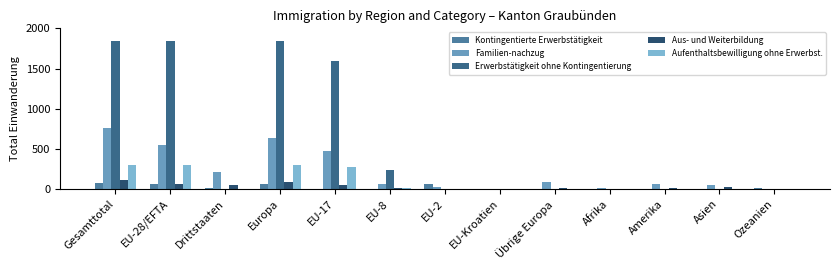

Reading right to left, extract all data points from this chart.

Kontingentierte Erwerbstätigkeit: Ozeanien=7	Asien=2	Amerika=0	Afrika=3	Übrige Europa=0	EU-Kroatien=0	EU-2=63	EU-8=2	EU-17=0	Europa=68	Drittstaaten=12	EU-28/EFTA=65	Gesamttotal=77
Familien-nachzug: Ozeanien=2	Asien=50	Amerika=60	Afrika=14	Übrige Europa=85	EU-Kroatien=1	EU-2=19	EU-8=64	EU-17=467	Europa=637	Drittstaaten=211	EU-28/EFTA=552	Gesamttotal=763
Erwerbstätigkeit ohne Kontingentierung: Ozeanien=0	Asien=1	Amerika=0	Afrika=0	Übrige Europa=0	EU-Kroatien=0	EU-2=5	EU-8=240	EU-17=1589	Europa=1838	Drittstaaten=1	EU-28/EFTA=1838	Gesamttotal=1839
Aus- und Weiterbildung: Ozeanien=0	Asien=26	Amerika=8	Afrika=1	Übrige Europa=15	EU-Kroatien=0	EU-2=4	EU-8=10	EU-17=53	Europa=82	Drittstaaten=50	EU-28/EFTA=67	Gesamttotal=117
Aufenthaltsbewilligung ohne Erwerbst.: Ozeanien=0	Asien=0	Amerika=0	Afrika=1	Übrige Europa=4	EU-Kroatien=0	EU-2=2	EU-8=14	EU-17=278	Europa=298	Drittstaaten=5	EU-28/EFTA=294	Gesamttotal=299